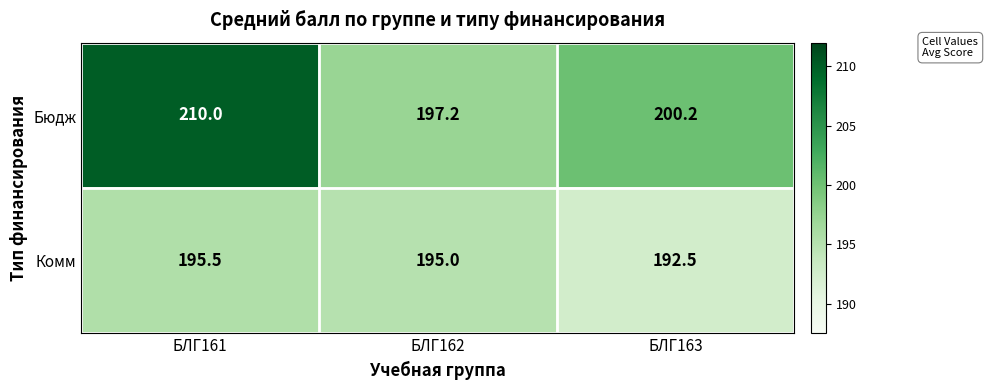

Where is Бюдж nearest to the value 203?

БЛГ163